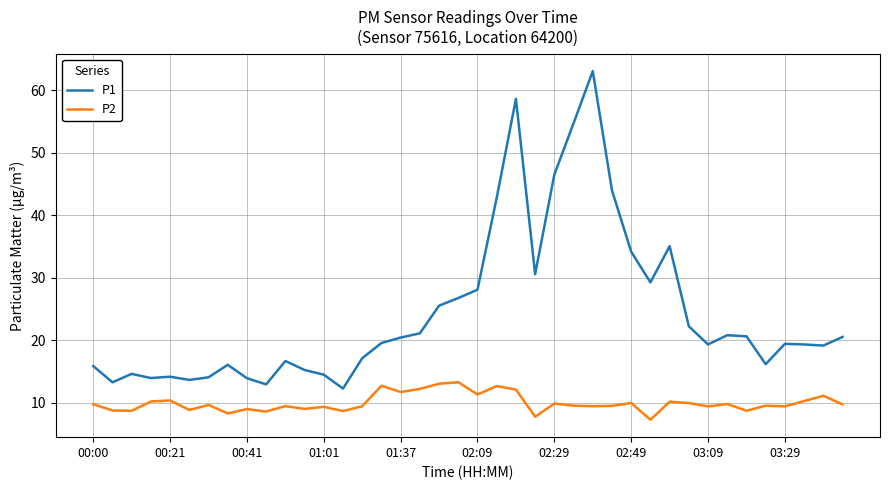

In P1, how many points are higher than both neighbors (excluding endpoints)?

9